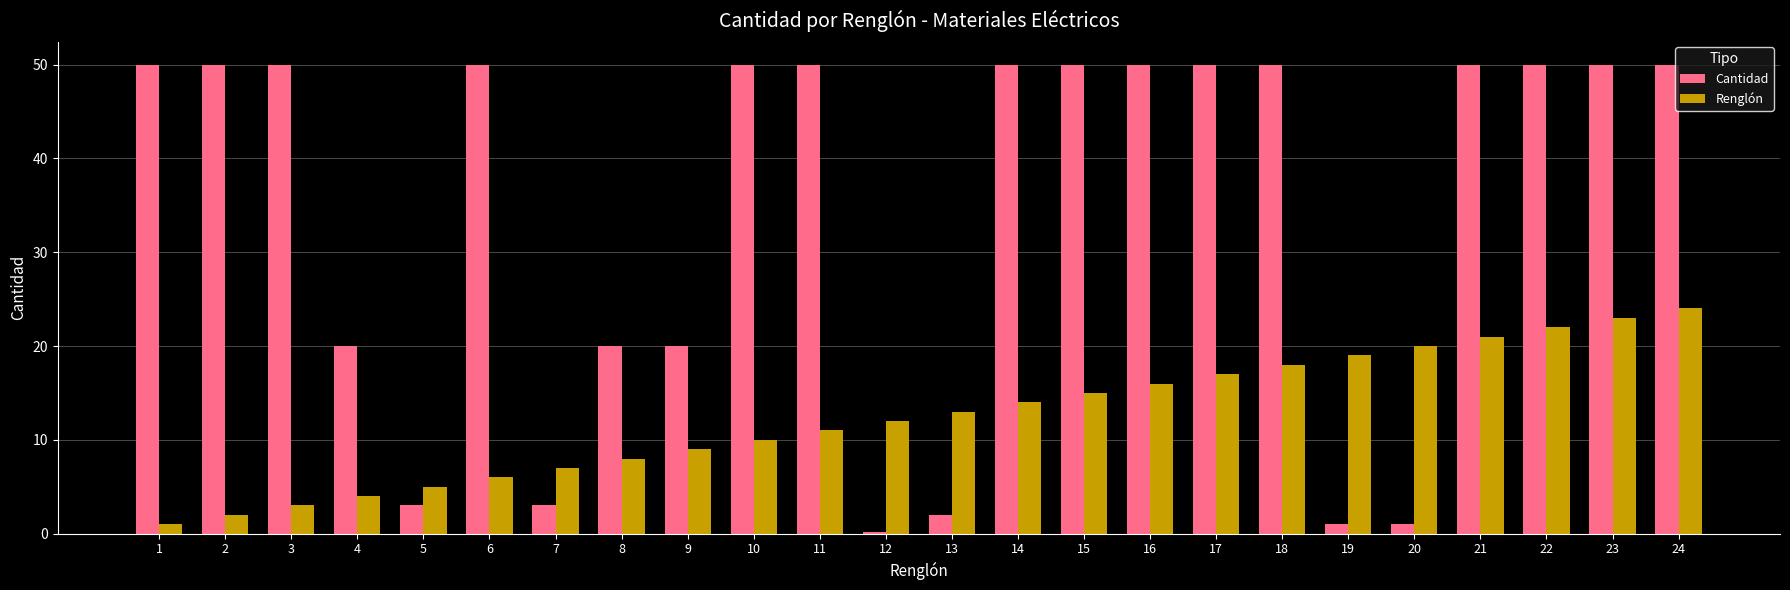

At which category is the sum across all series the highest?

24